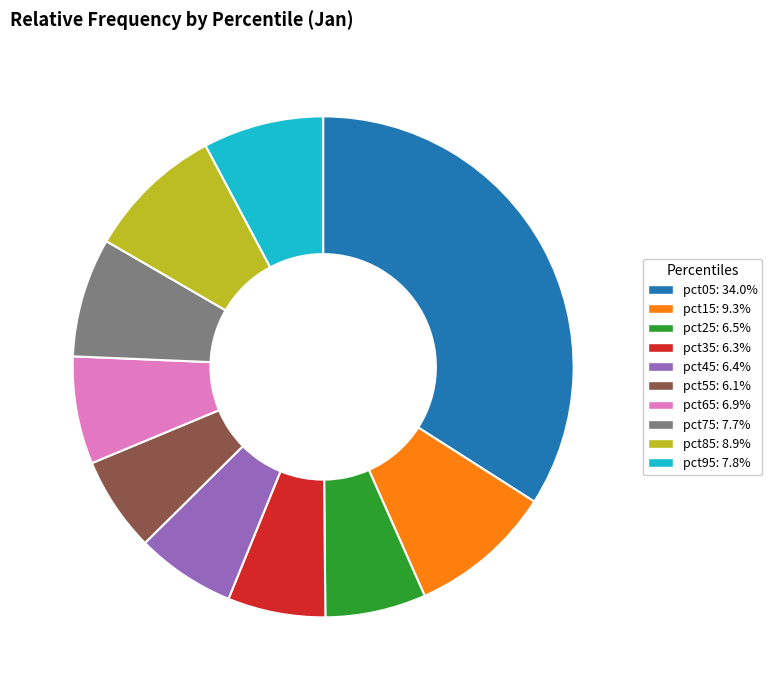

Combined, do pct55 and pct65 account for over 50%?

No